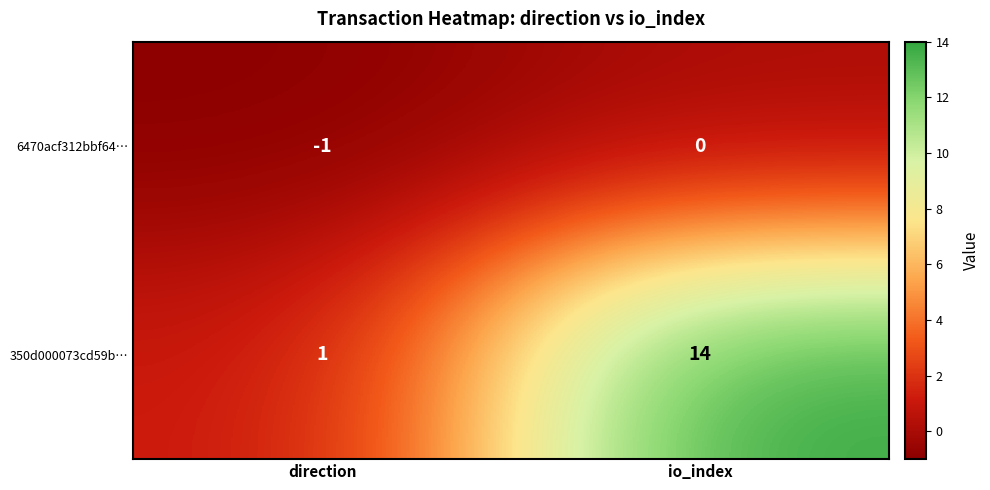

At which label is 350d000073cd59b… closest to 7?

direction